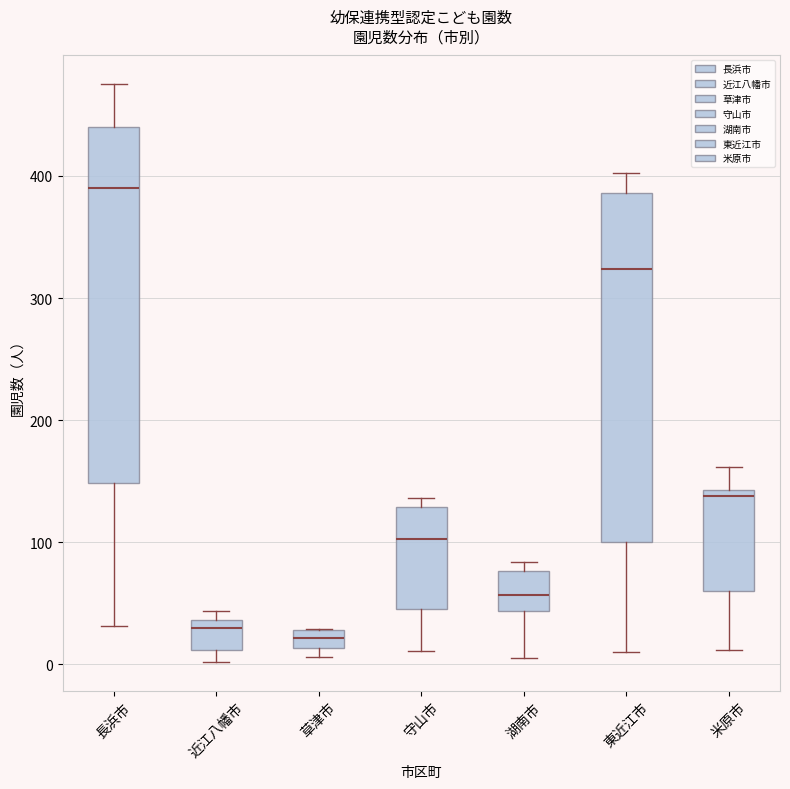

Which box's median line is the highest?

長浜市